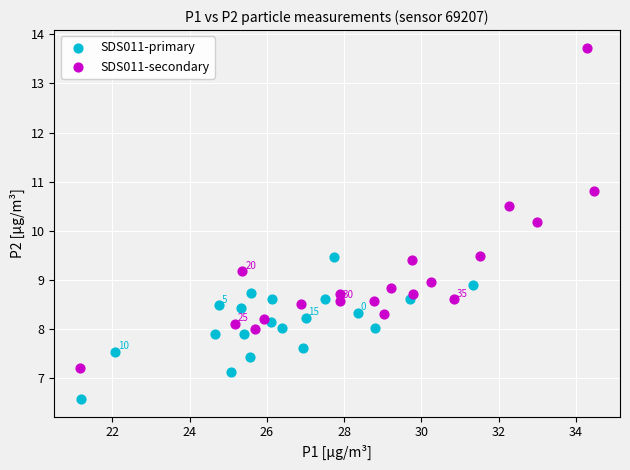

Which series contains the lowest Y value?

SDS011-primary